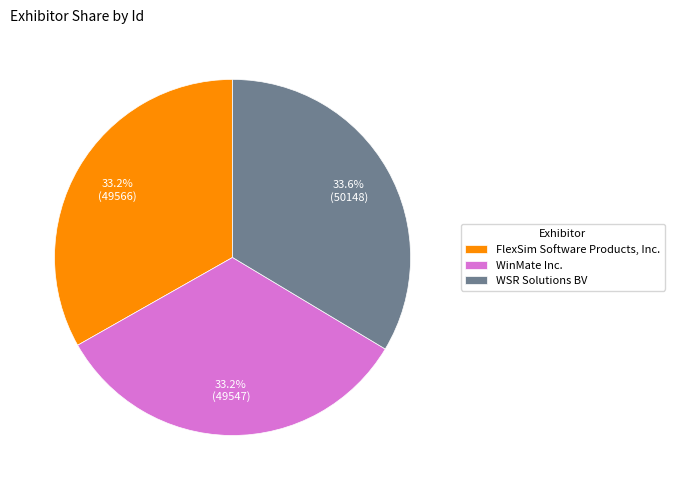

What percentage is NOT represented by WinMate Inc.?

66.8%